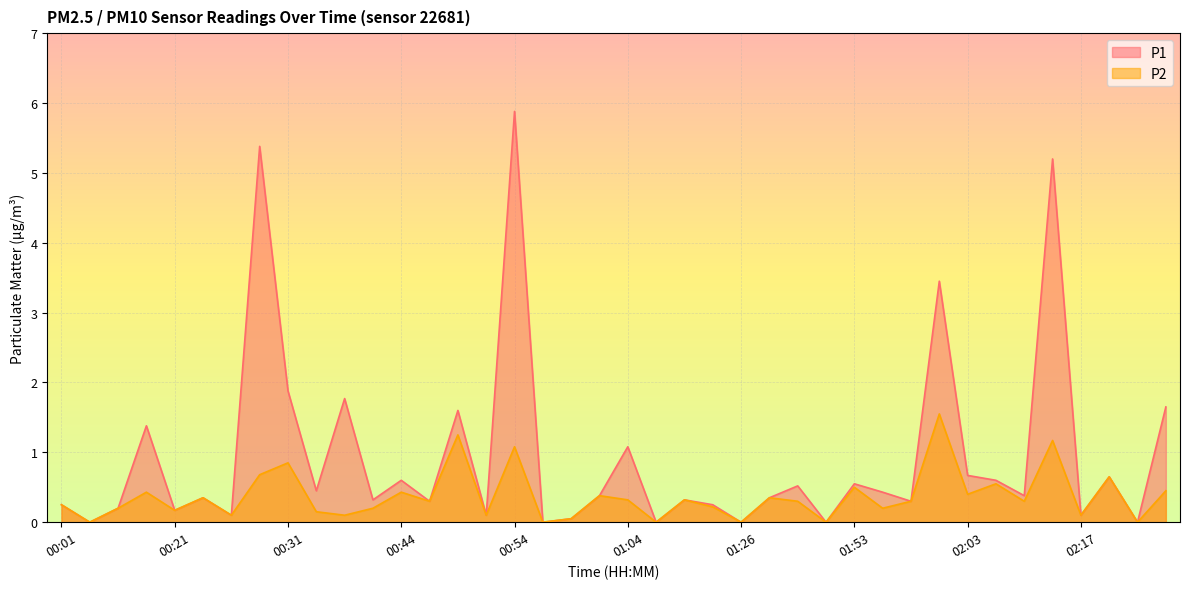

Which category has the highest value in the P2 series?

02:01